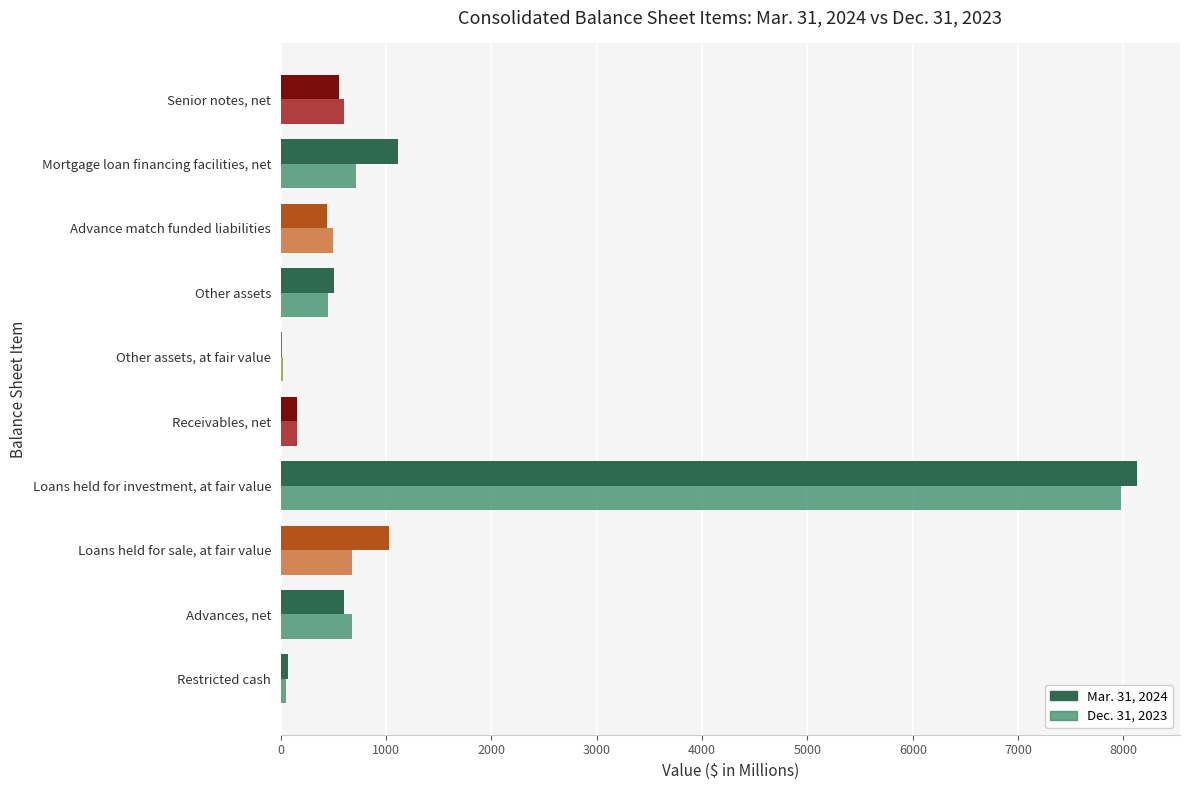

At which category is the sum across all series the highest?

Loans held for investment, at fair value